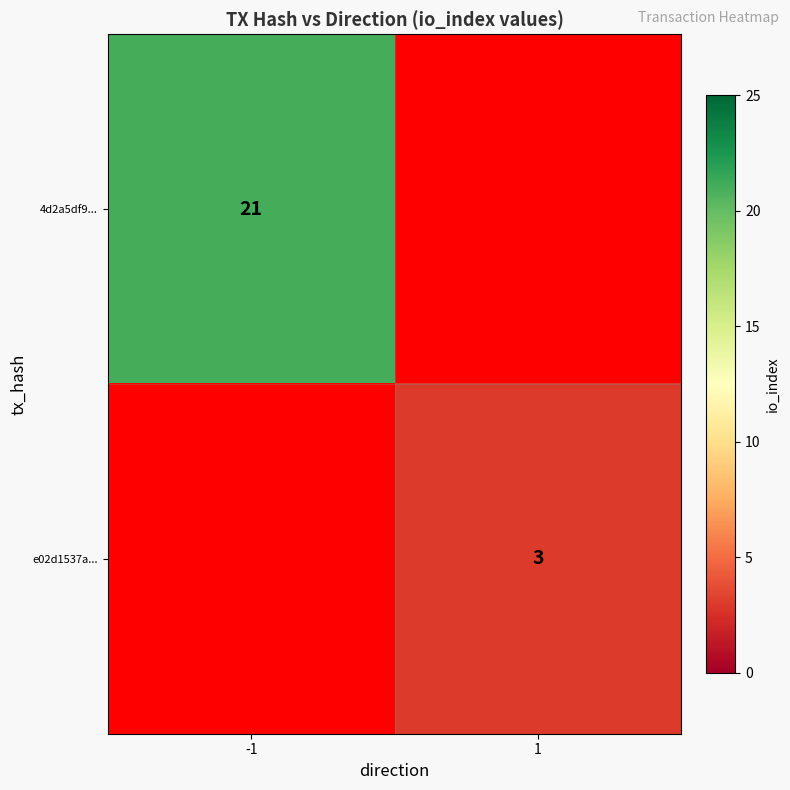

Which label corresponds to the smallest value in the chart?

1